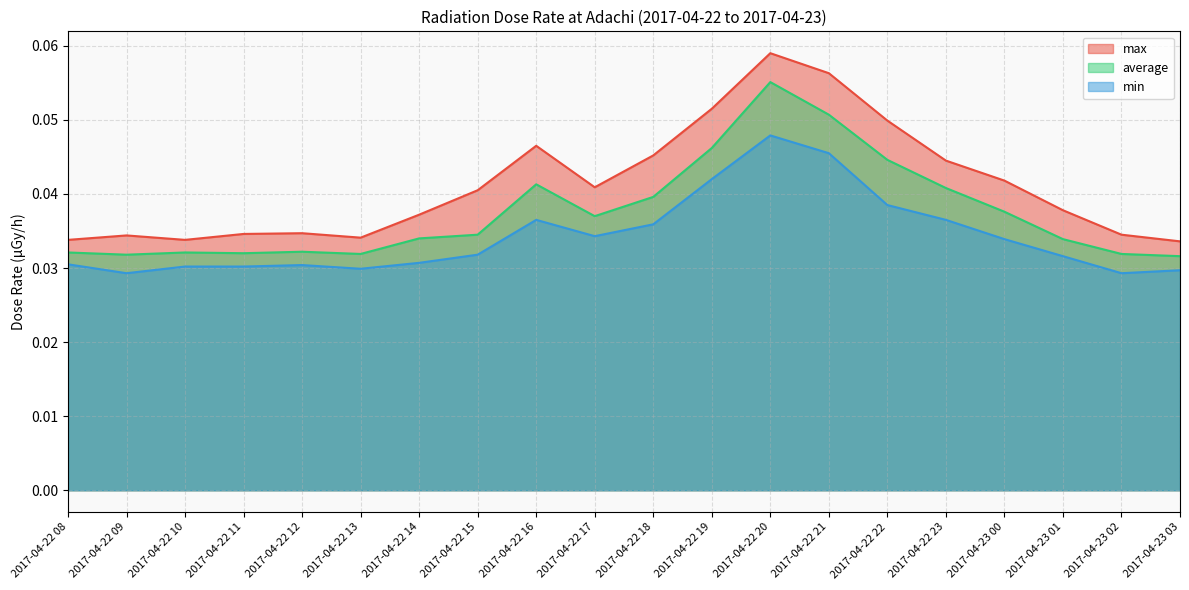

What position from the left is 2017-04-22 19?

12